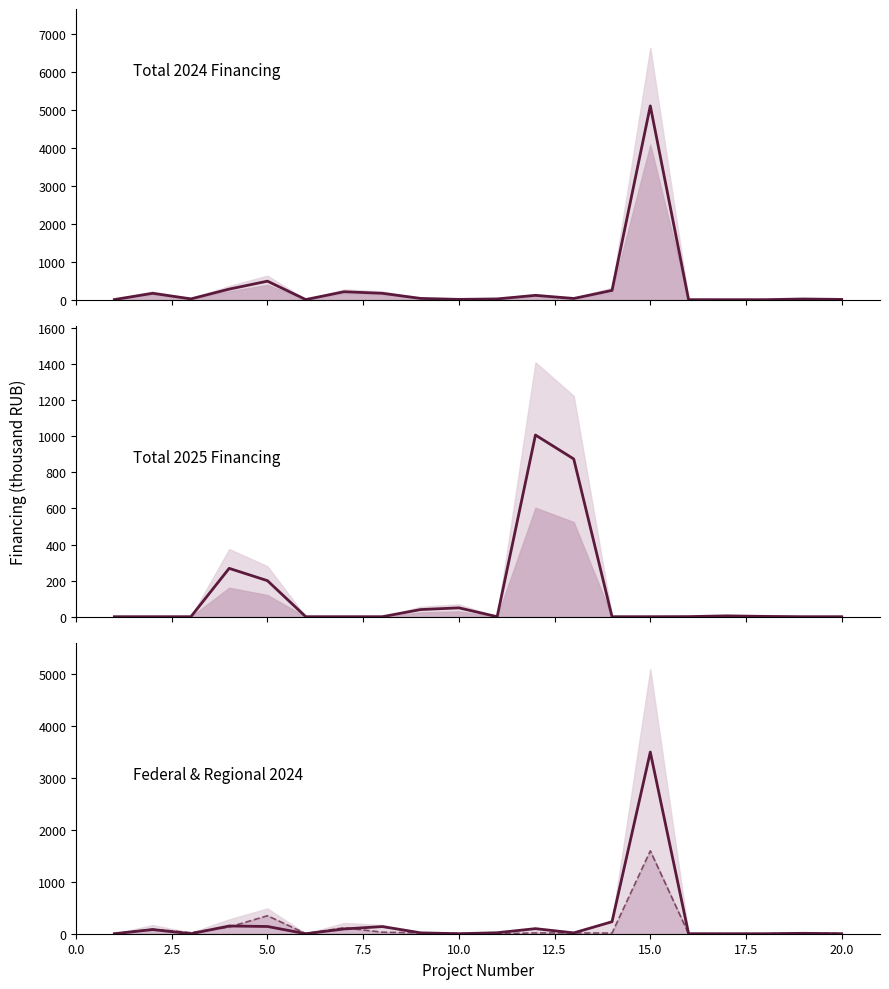

What position from the left is 7.5?

4